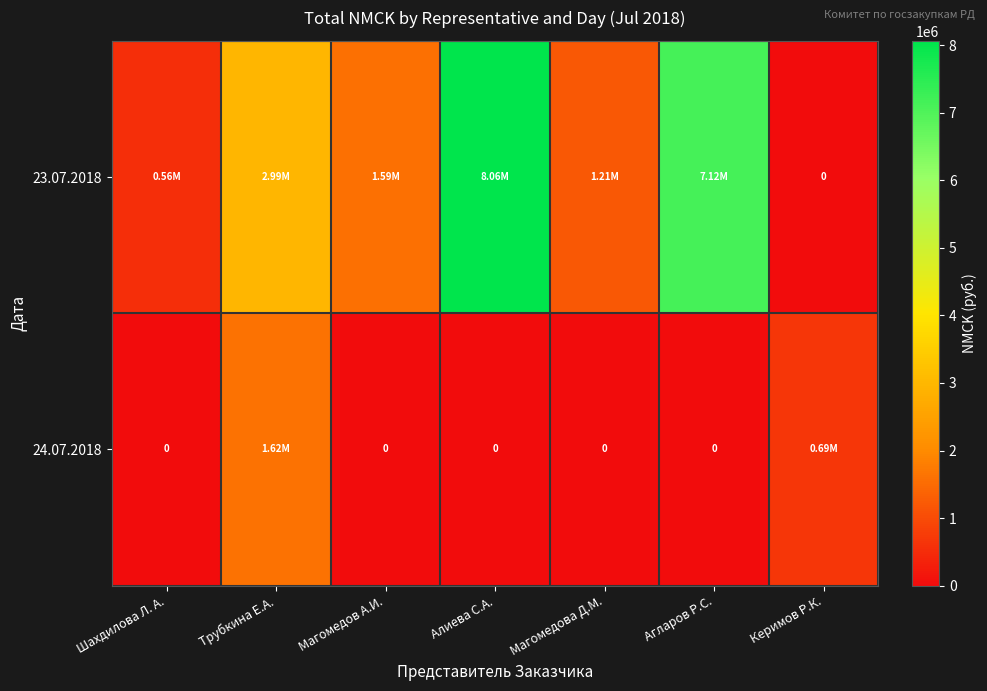

Rank the series by their maximum value, from lowest to highest.

24.07.2018, 23.07.2018